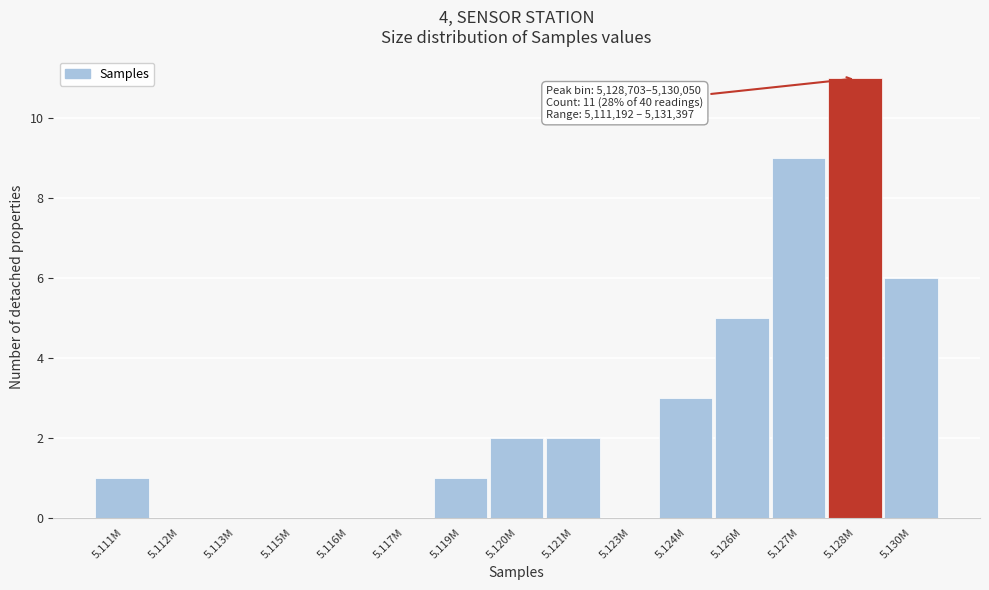

Reading left to right, transcribe all the data shown in this chart.

5.111M=1	5.112M=0	5.113M=0	5.115M=0	5.116M=0	5.117M=0	5.119M=1	5.120M=2	5.121M=2	5.123M=0	5.124M=3	5.126M=5	5.127M=9	5.128M=11	5.130M=6